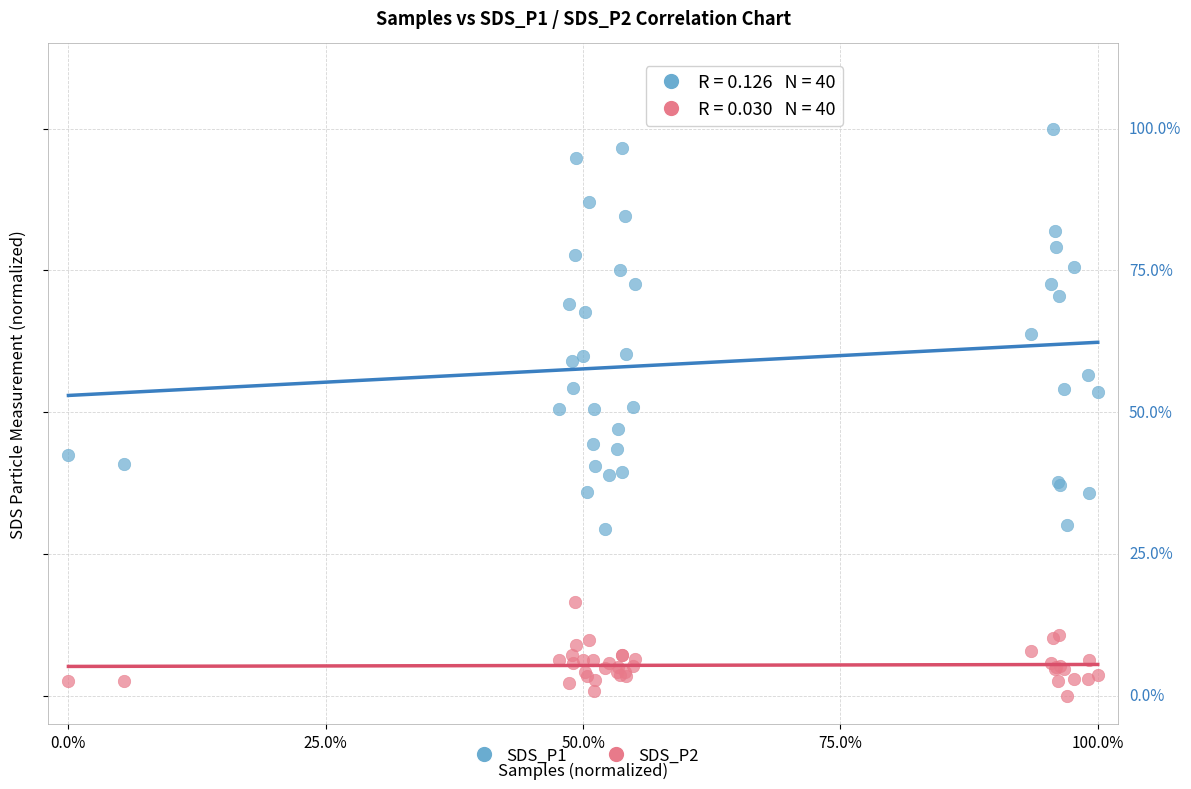

Which series reaches the maximum Y coordinate?

SDS_P1